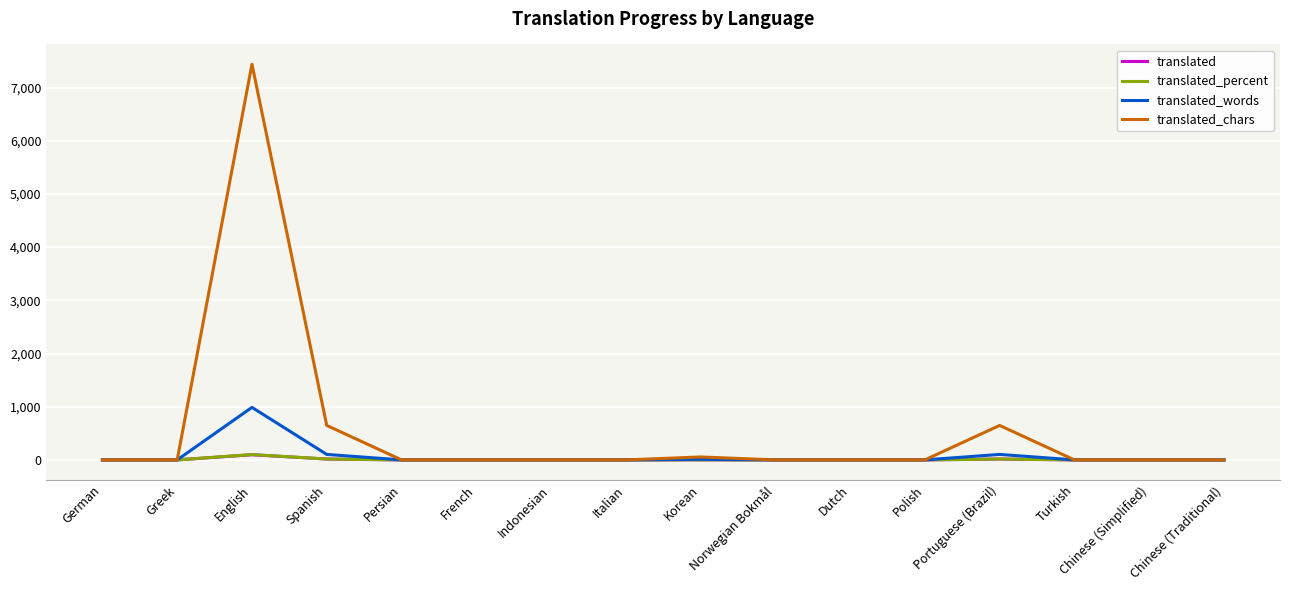

What are all the series names shown in the legend?

translated, translated_percent, translated_words, translated_chars